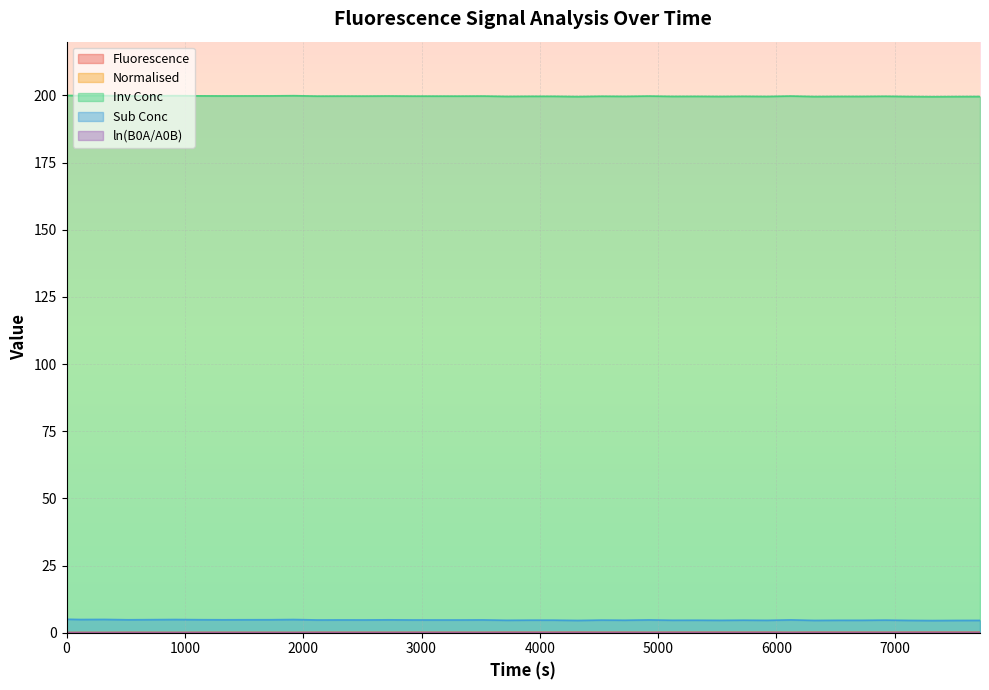

True or false: Fluorescence and Inv Conc intersect in this chart.

False